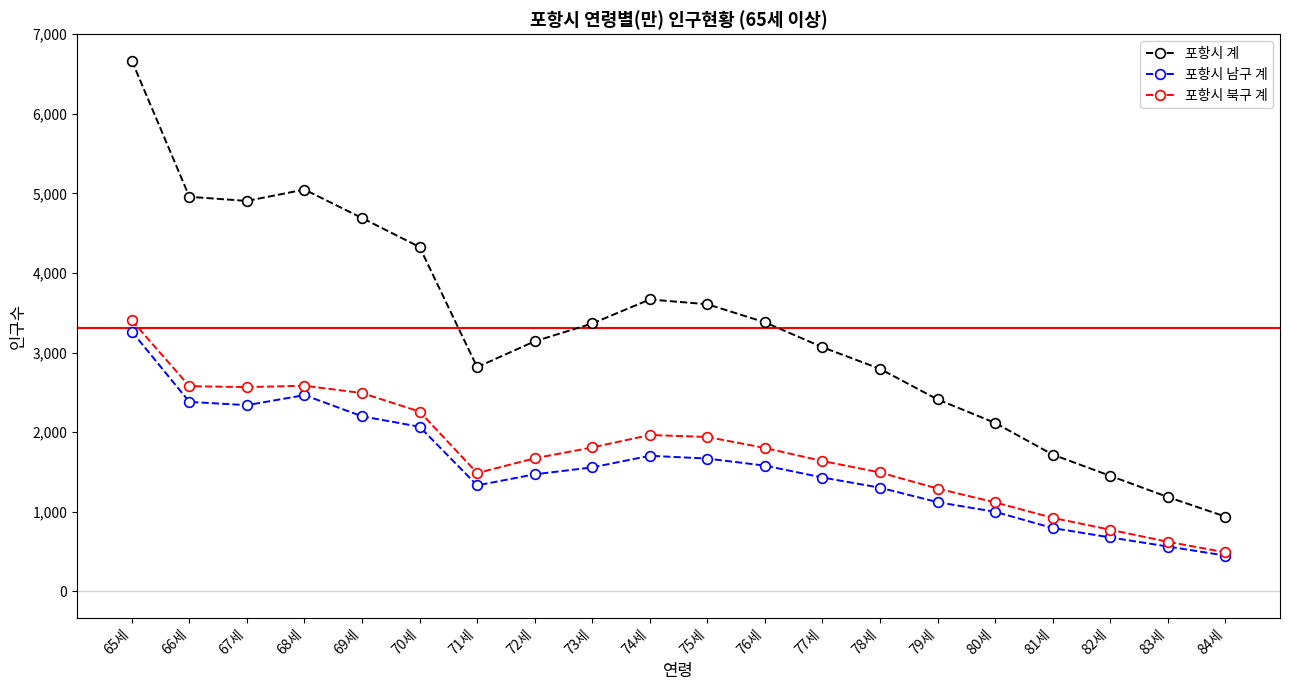

What is the difference between the maximum and minimum values in the 포항시 계 series?

5728